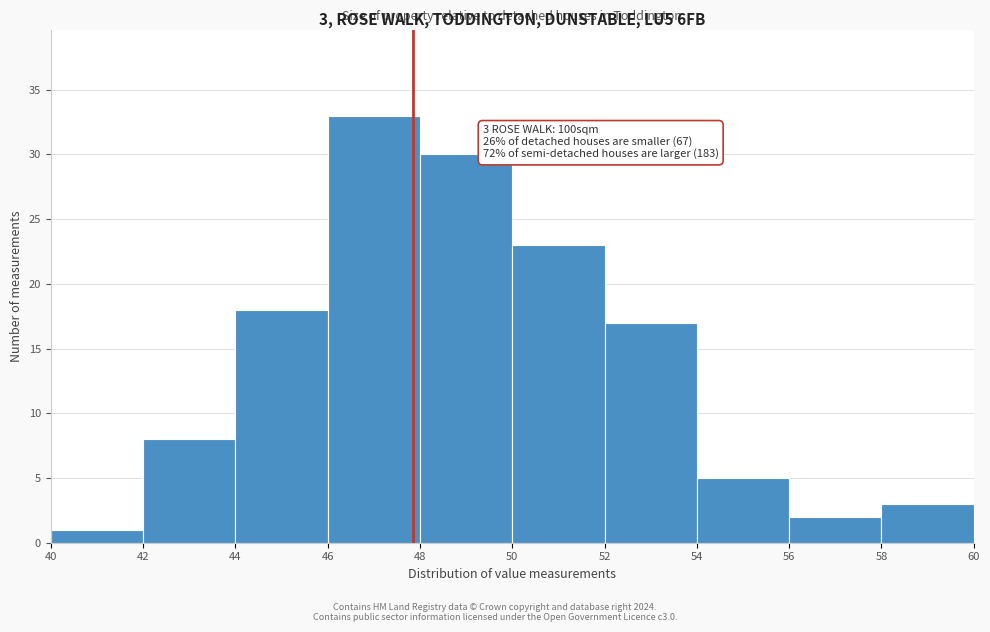

Over which range of the x-axis is the bar tallest?

46 to 48